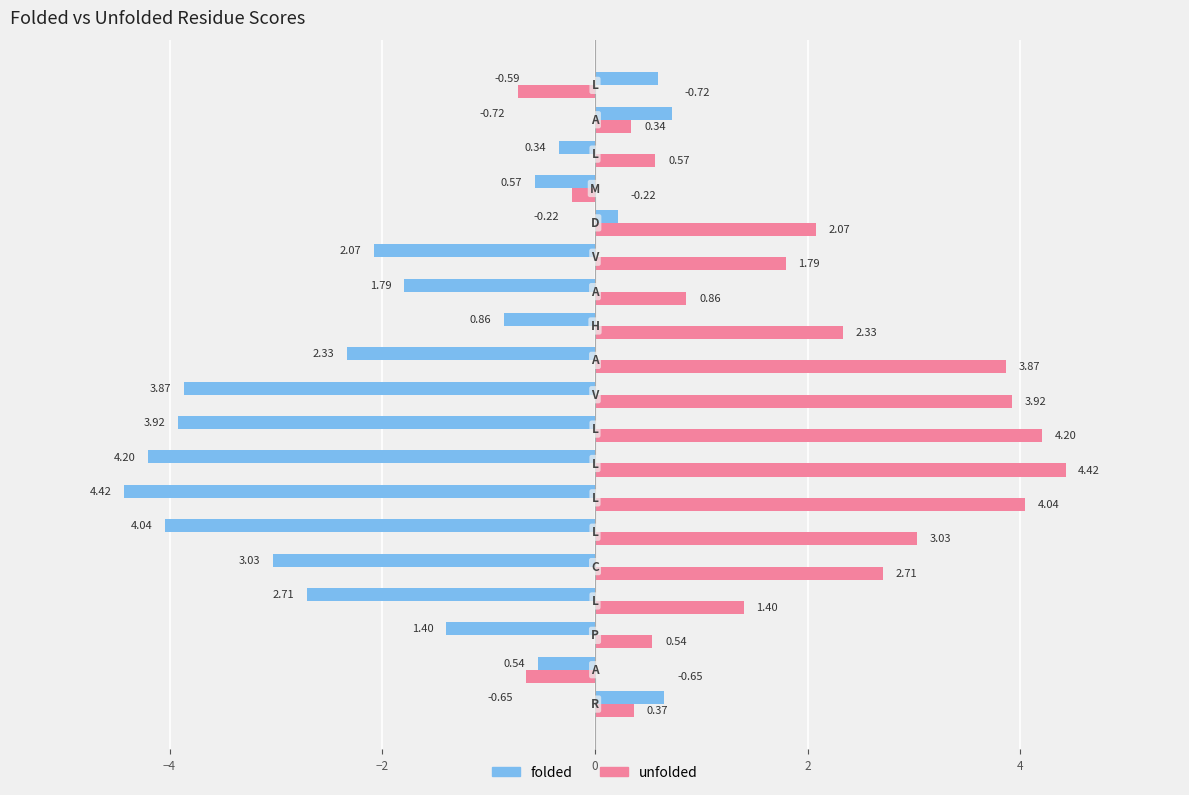

What is the sum of all unfolded values?

34.9